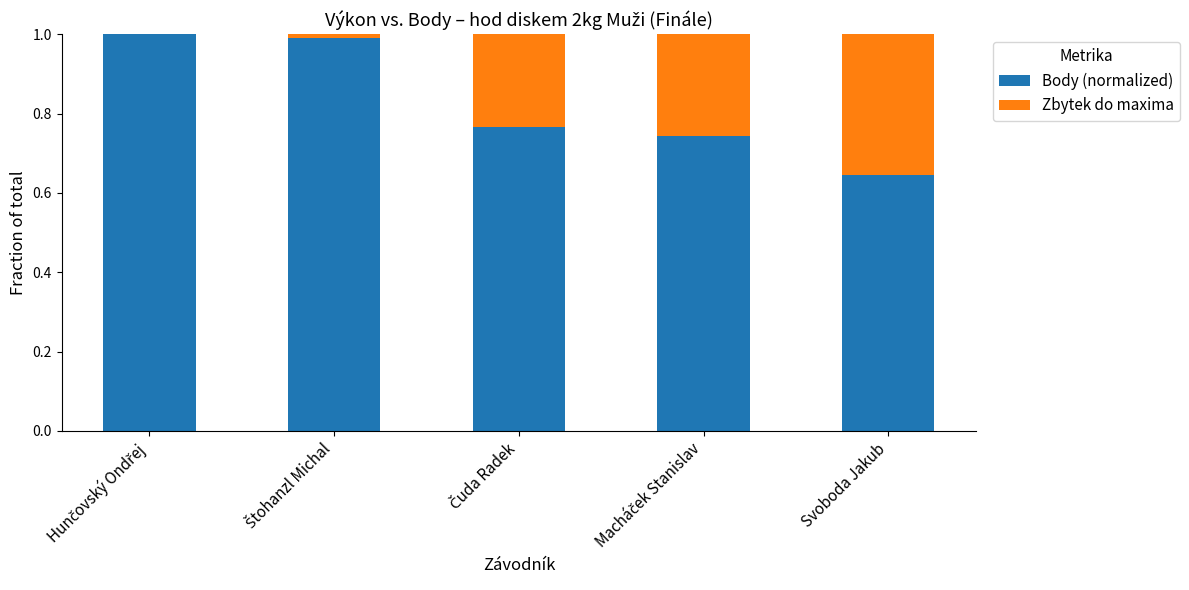

Does the chart contain stacked bars?

Yes